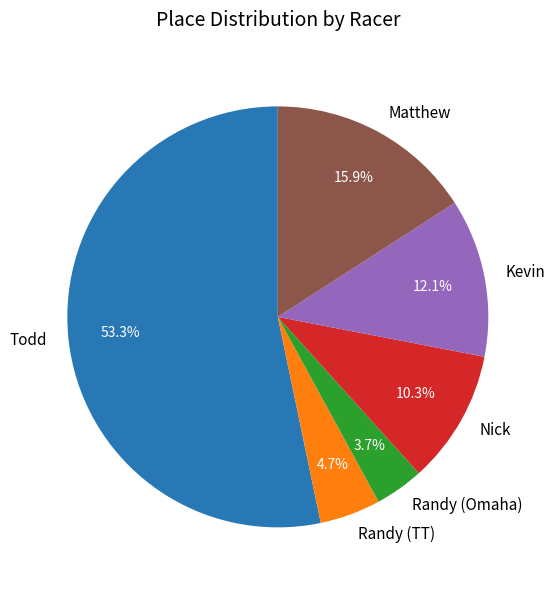

To the nearest percent, what portion does Randy (TT) represent?

5%